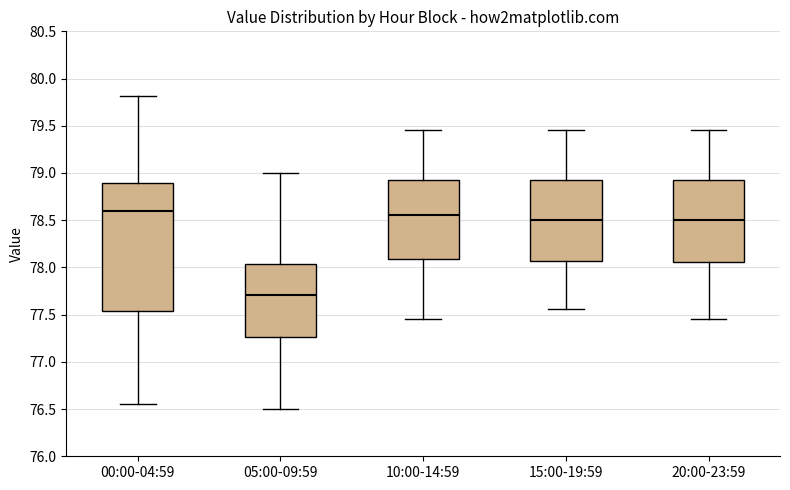

Reading left to right, read every box against the y-axis: the position of its median line, the range the box covers, and the ends of its whiskers. The values are not printed on the chart, so give them approximately, as read against the axis.

00:00-04:59: median 78.60, box 77.55 to 78.90, whiskers 76.55 to 79.80
05:00-09:59: median 77.70, box 77.25 to 78.05, whiskers 76.50 to 79.00
10:00-14:59: median 78.55, box 78.10 to 78.95, whiskers 77.45 to 79.45
15:00-19:59: median 78.50, box 78.05 to 78.95, whiskers 77.55 to 79.45
20:00-23:59: median 78.50, box 78.05 to 78.95, whiskers 77.45 to 79.45